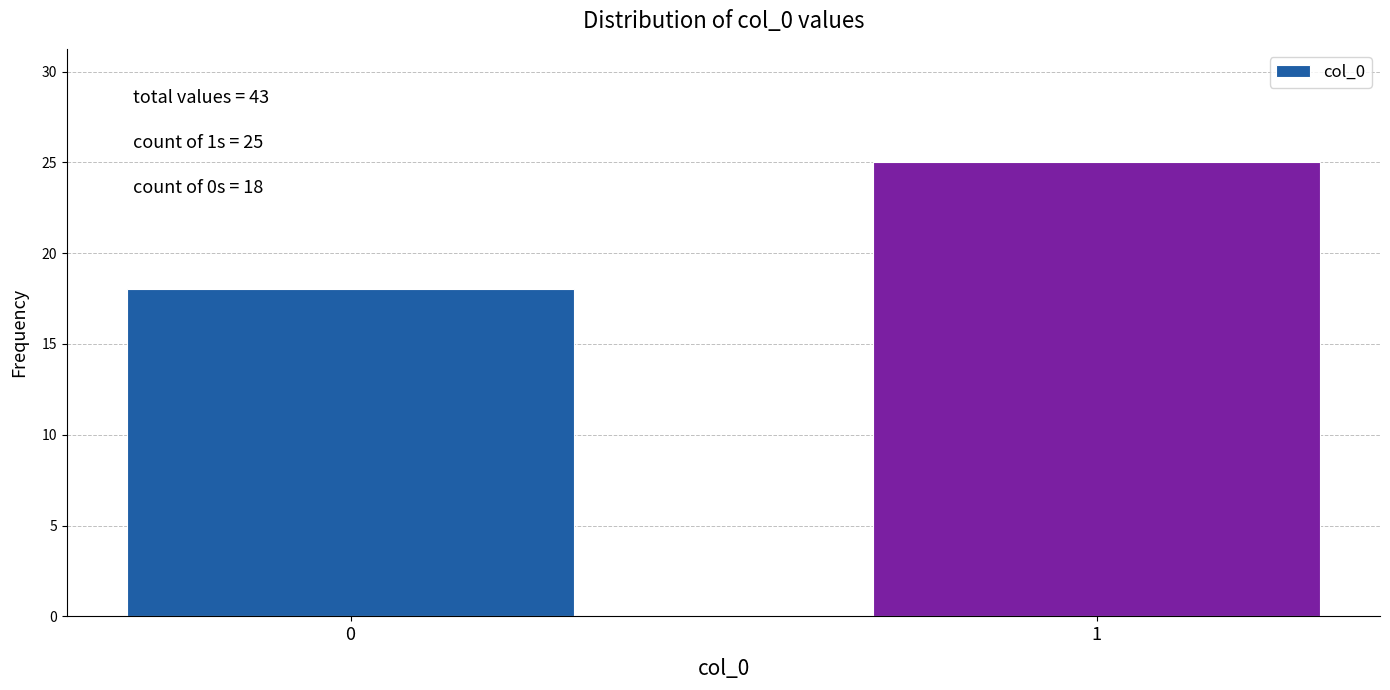

Reading right to left, extract all data points from this chart.

1=25	0=18